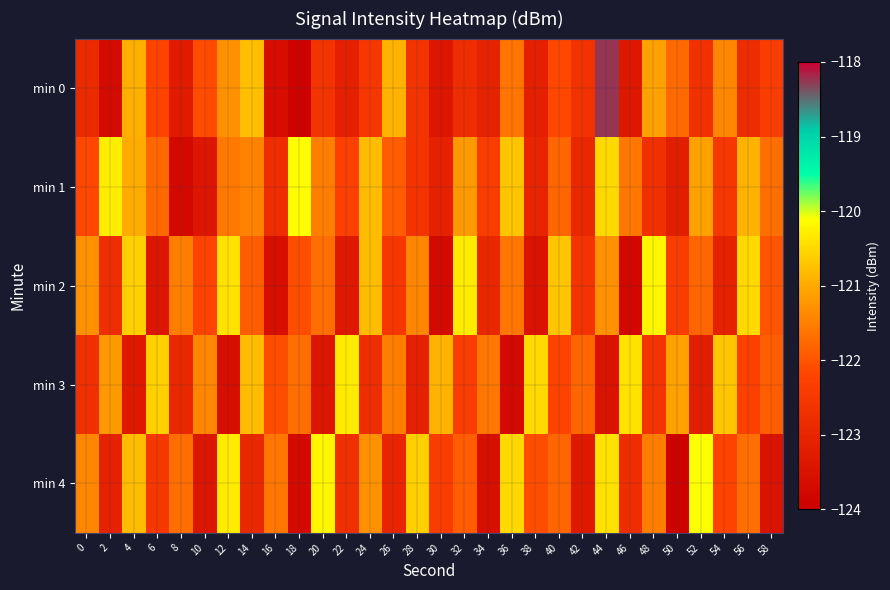

What is the difference between the highest and lowest values at 30?

2.8